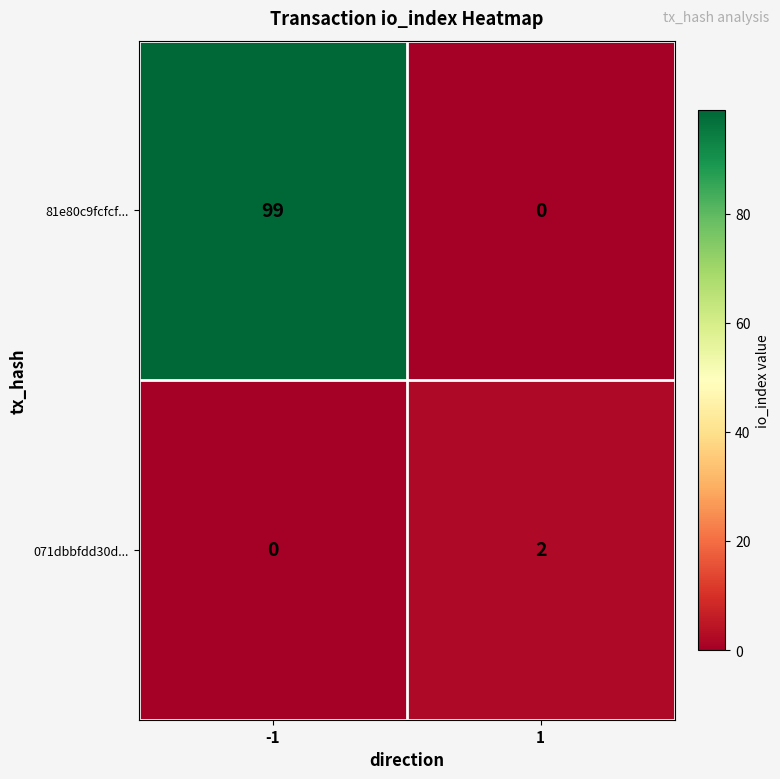

What is the maximum value for 81e80c9fcfcf...?

99